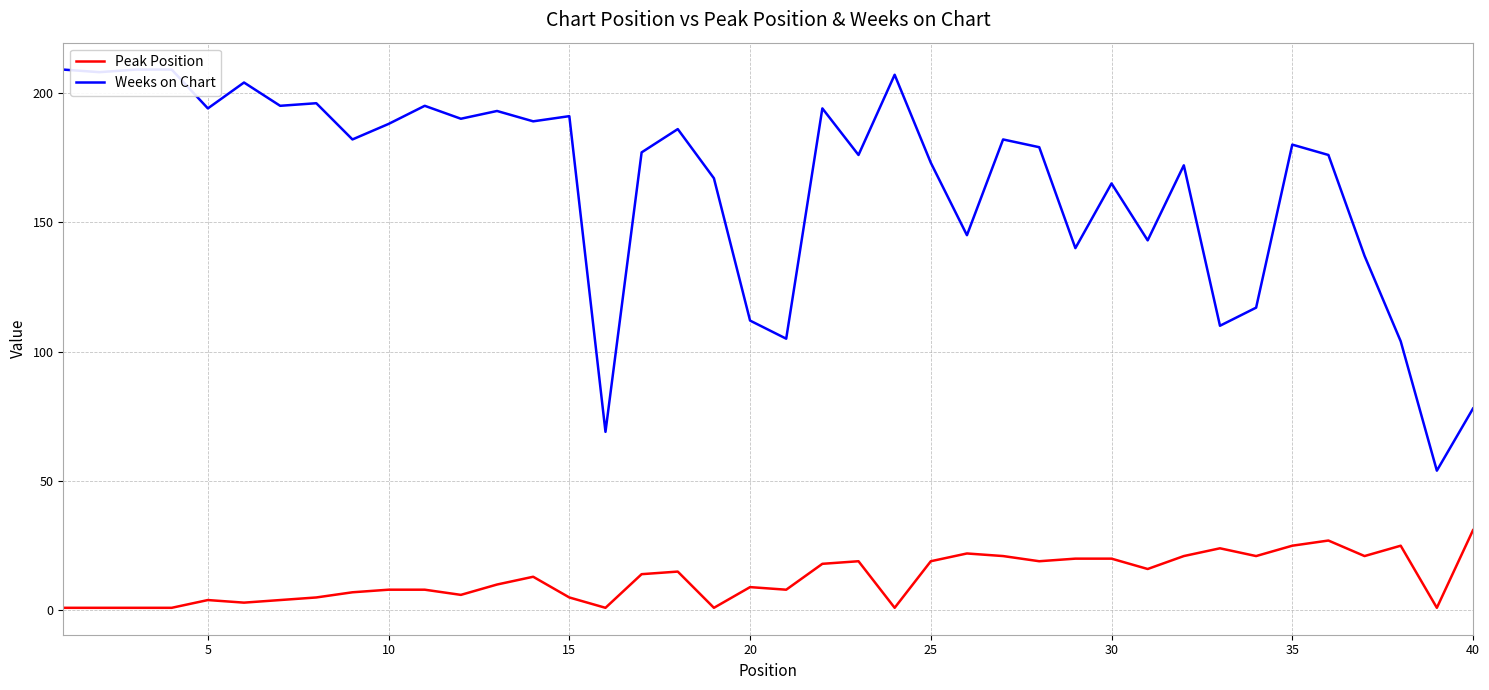

List the series in order of their peak value, highest first.

Weeks on Chart, Peak Position